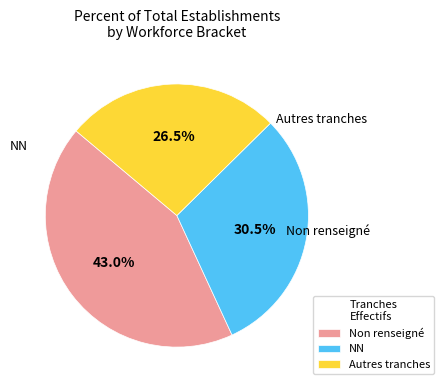

Which has a higher value, Non renseigné or NN?

Non renseigné